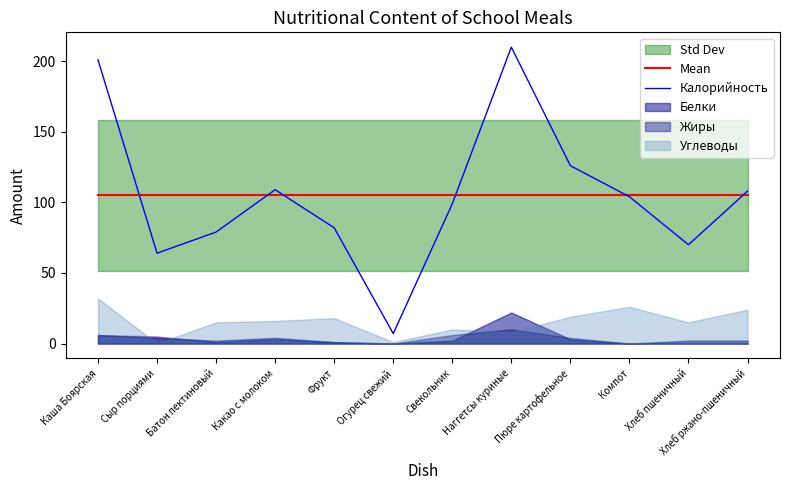

At which label is Mean closest to 104?

Каша Боярская